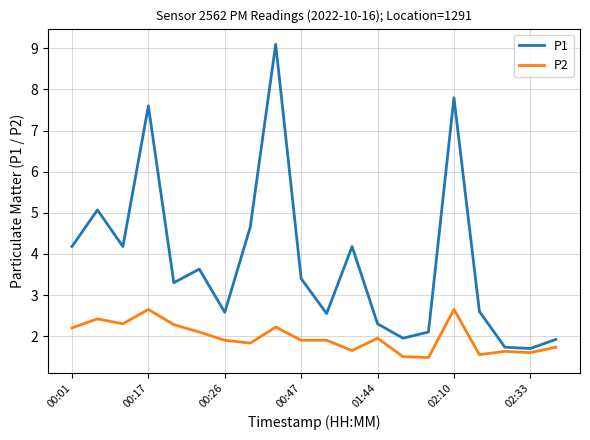

Which series has the largest range (max minus min)?

P1